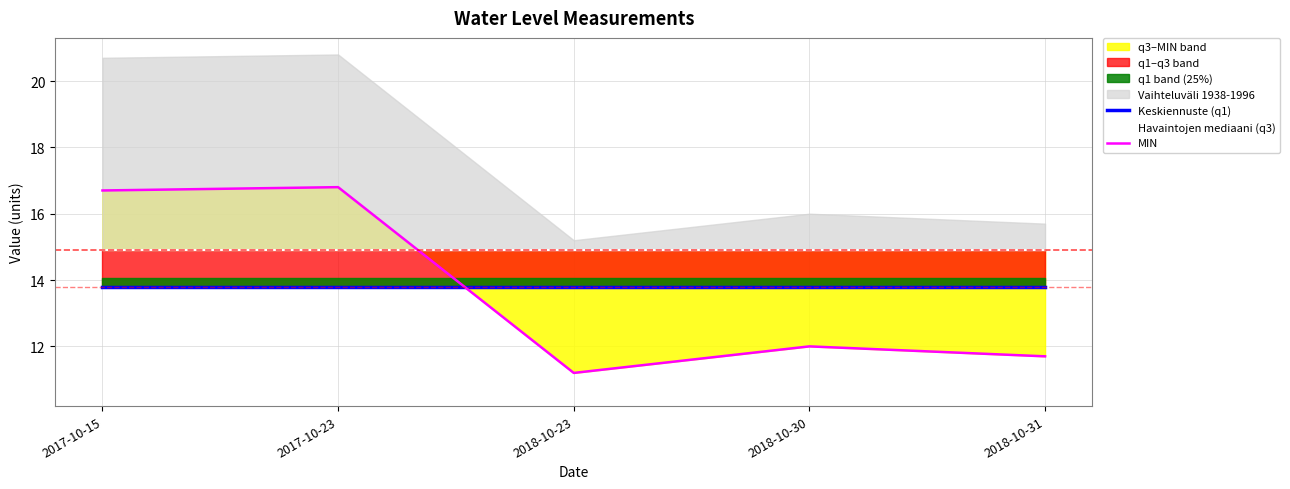

How many times do Havaintojen mediaani (q3) and MIN cross each other?

1